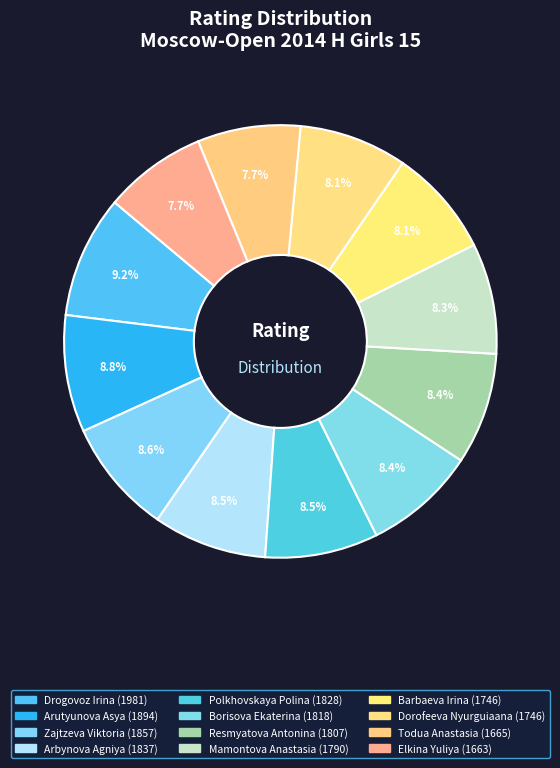

How many segments does this pie chart have?

12